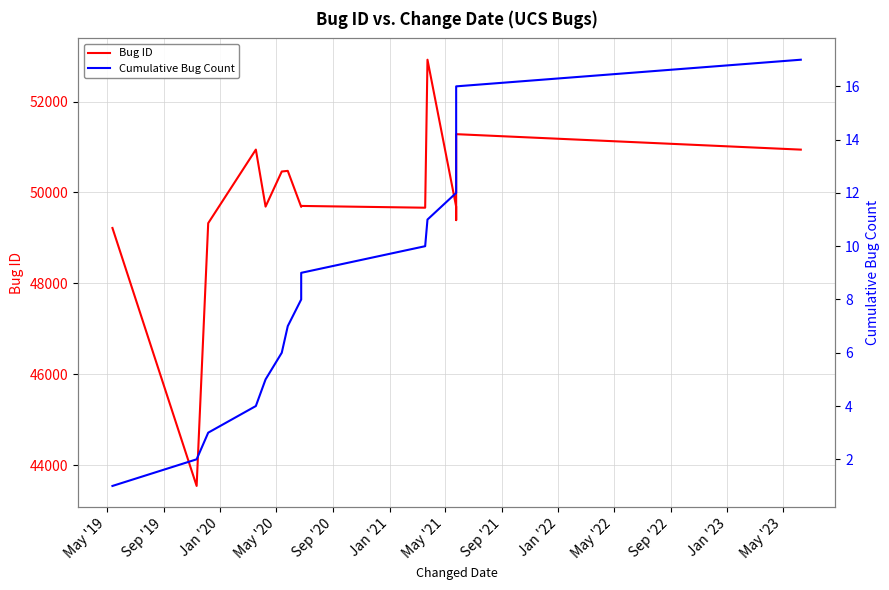

What is the value of the Bug ID point at the 11th from the left?

52919